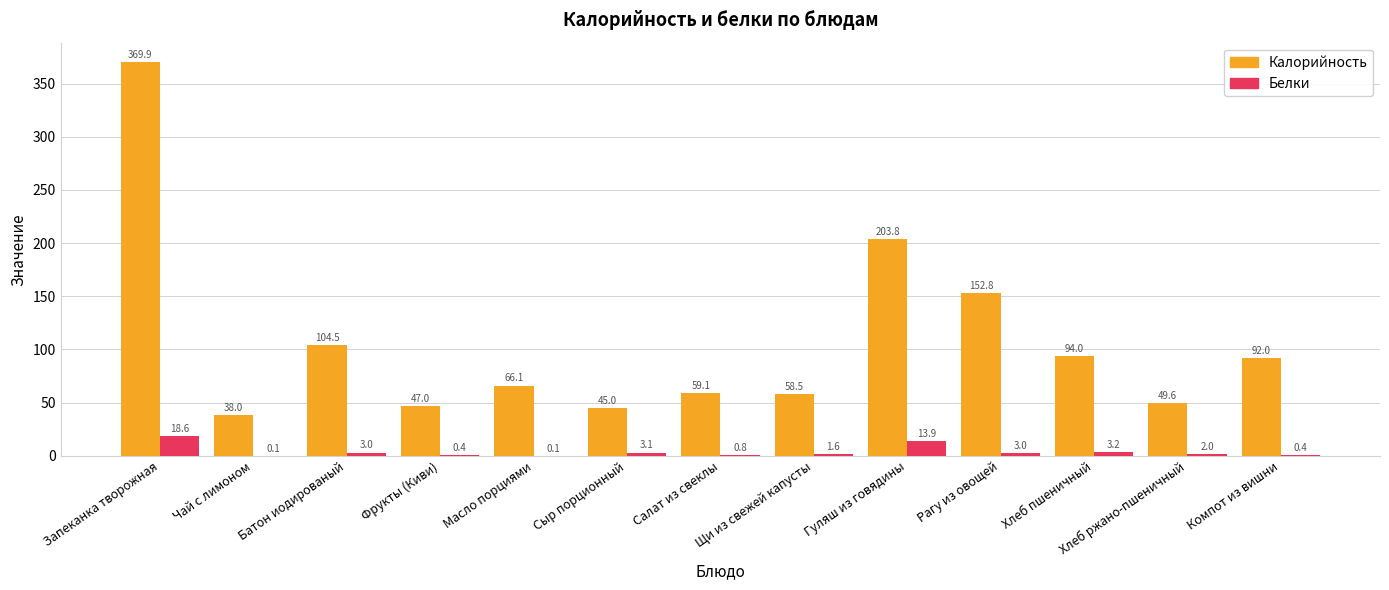

Read the Калорийность value at Батон иодированый.

104.5